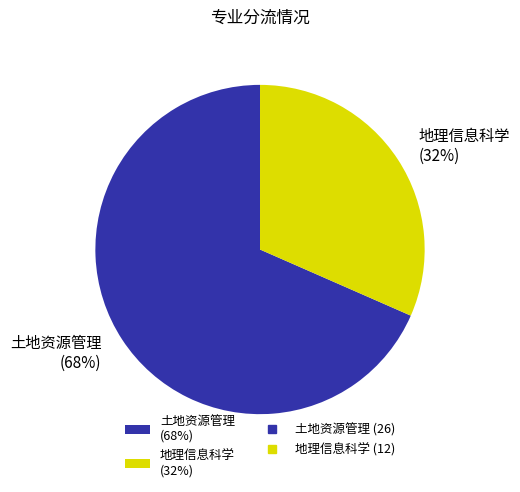

Between 地理信息科学 (32%) and 土地资源管理 (68%), which is larger?

土地资源管理 (68%)